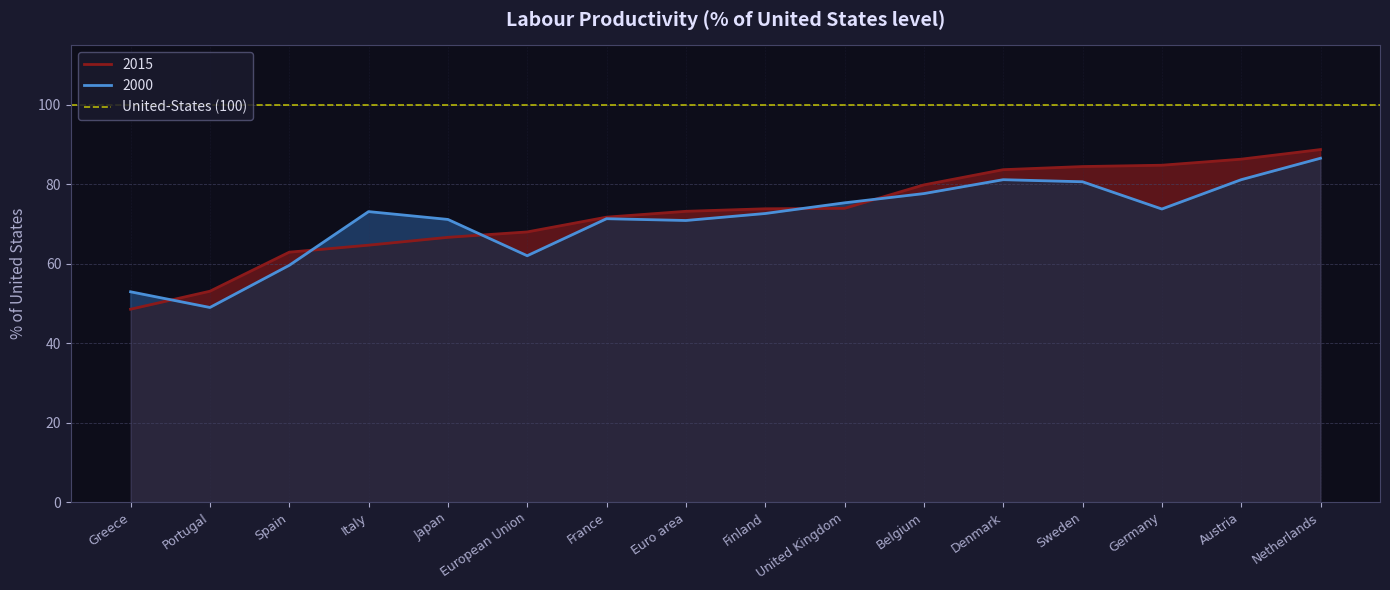

What value does the 2000 series have at Finland?

72.7